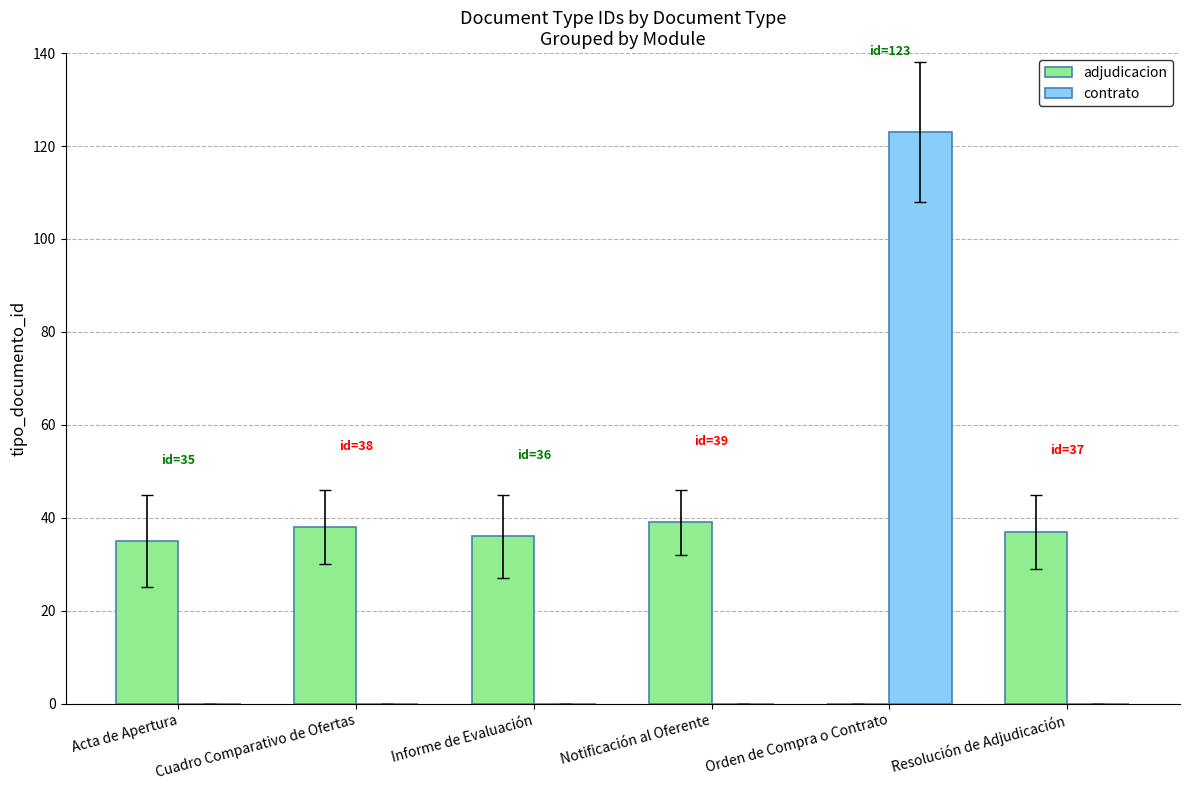

Which series has the largest range (max minus min)?

contrato